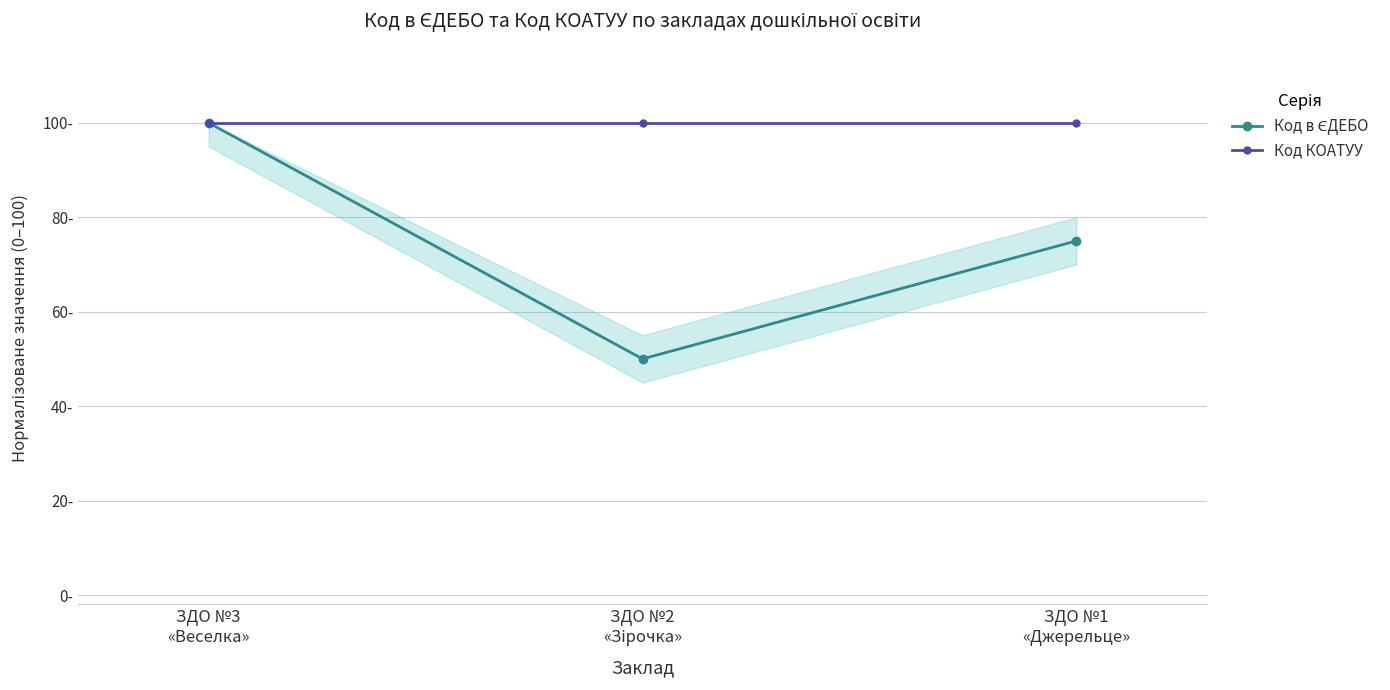

Reading right to left, list all the values displayed in this chart.

Код в ЄДЕБО: 75.0	50.0	100.0
Код КОАТУУ: 100.0	100.0	100.0